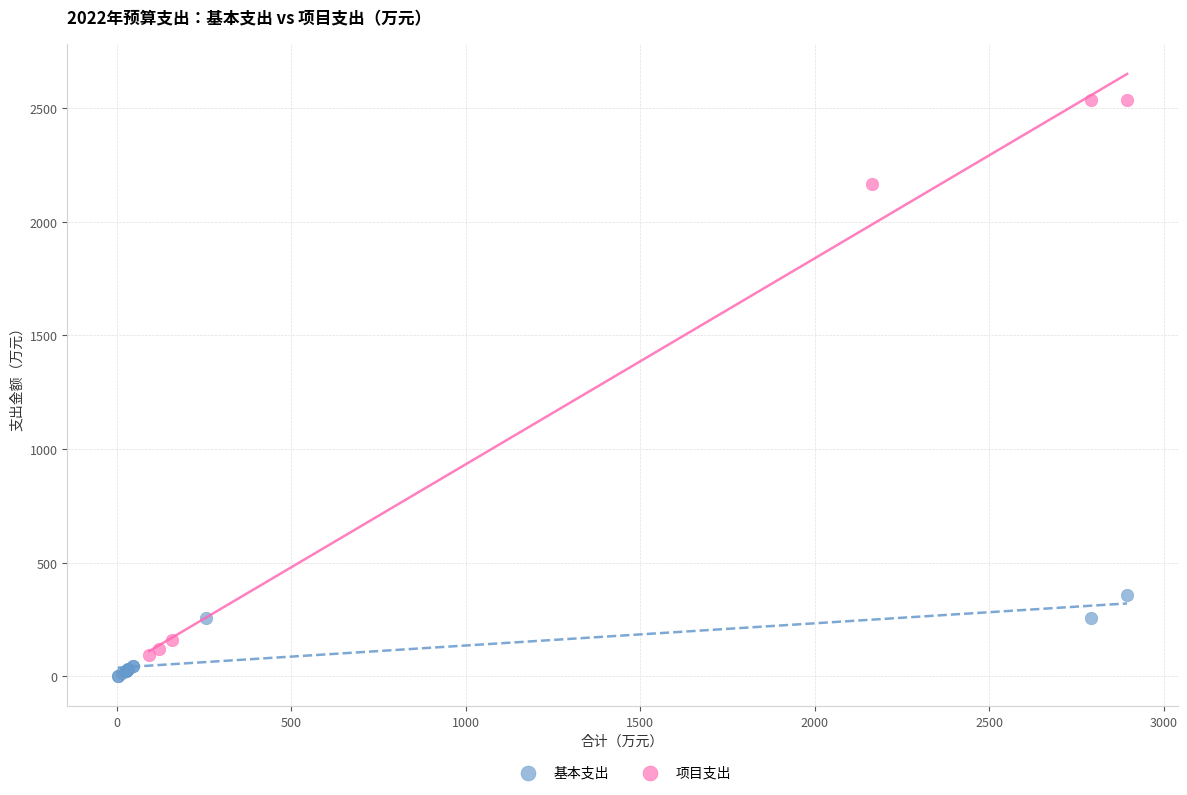

Which series reaches the maximum Y coordinate?

项目支出